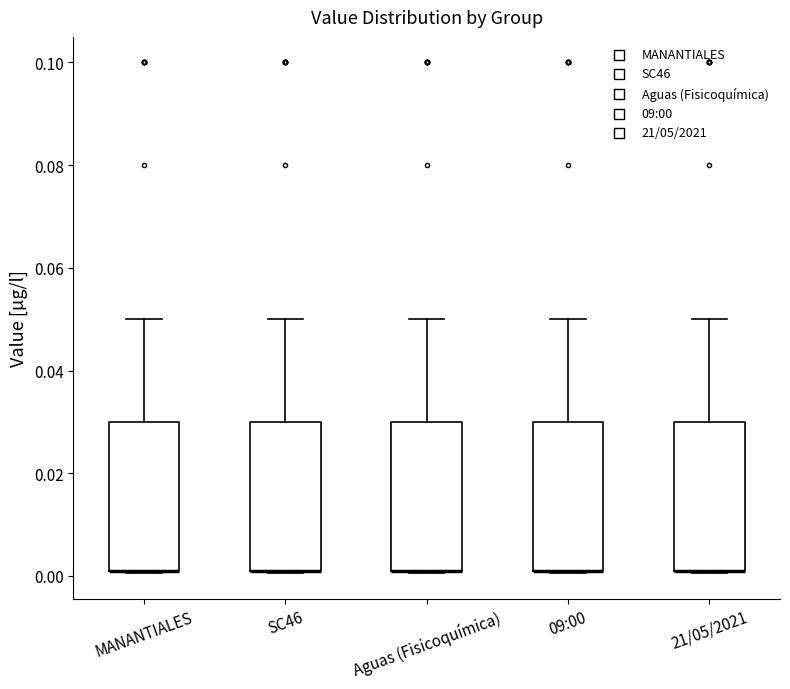

Where is the upper edge of the box for 09:00 on the y-axis? The values are not printed on the chart, so give them approximately, as read against the axis.

0.030